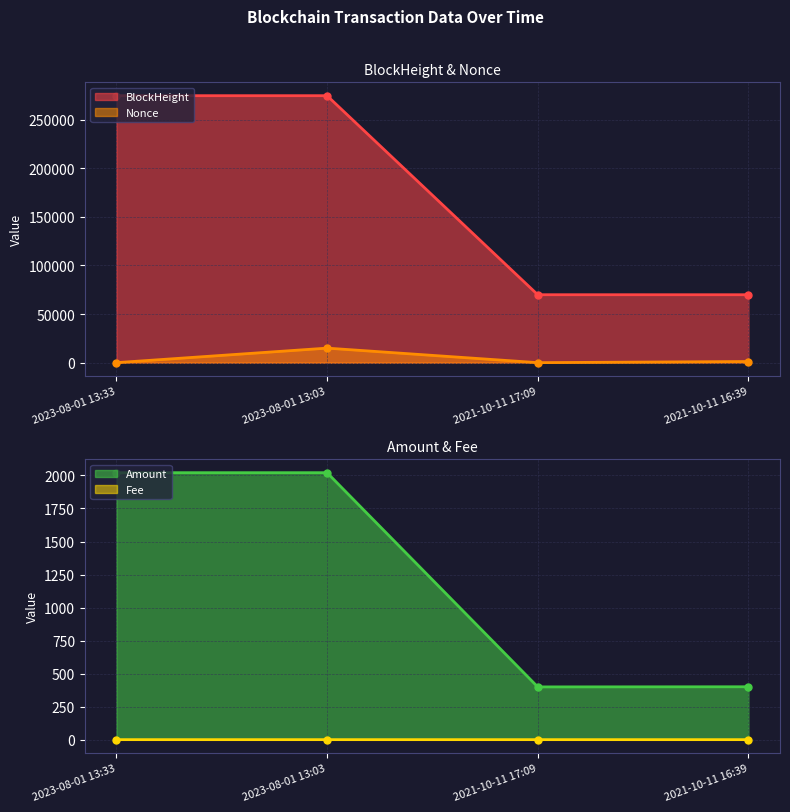

What is the spread (max minus min) of values at 2021-10-11 16:39?

69875.0